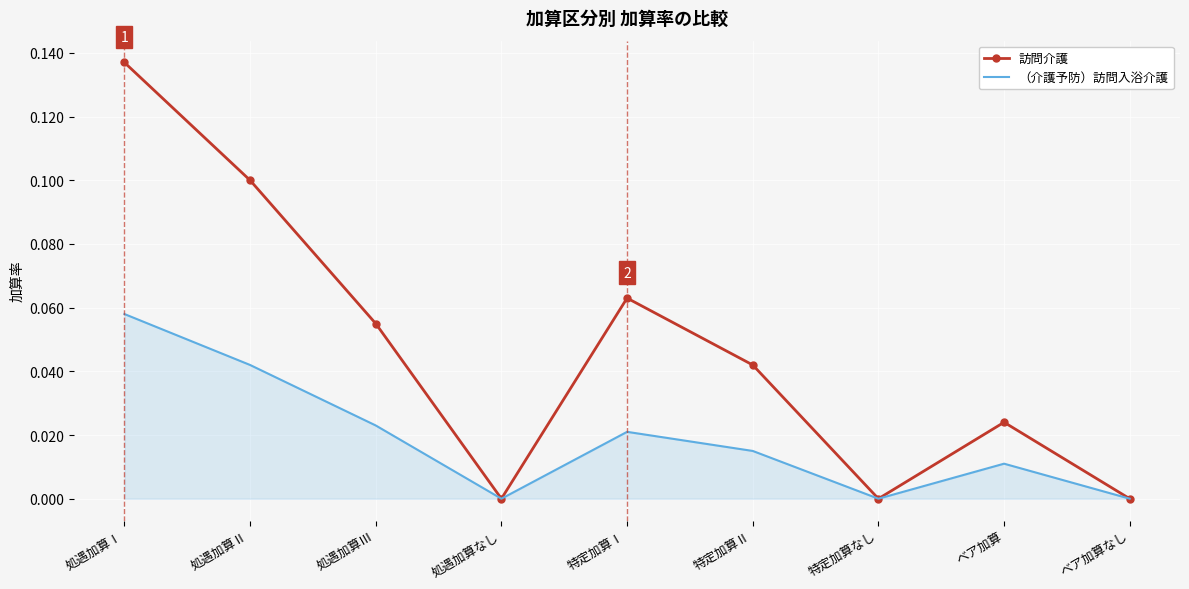

At which category does the chart reach its peak across all series?

処遇加算Ⅰ